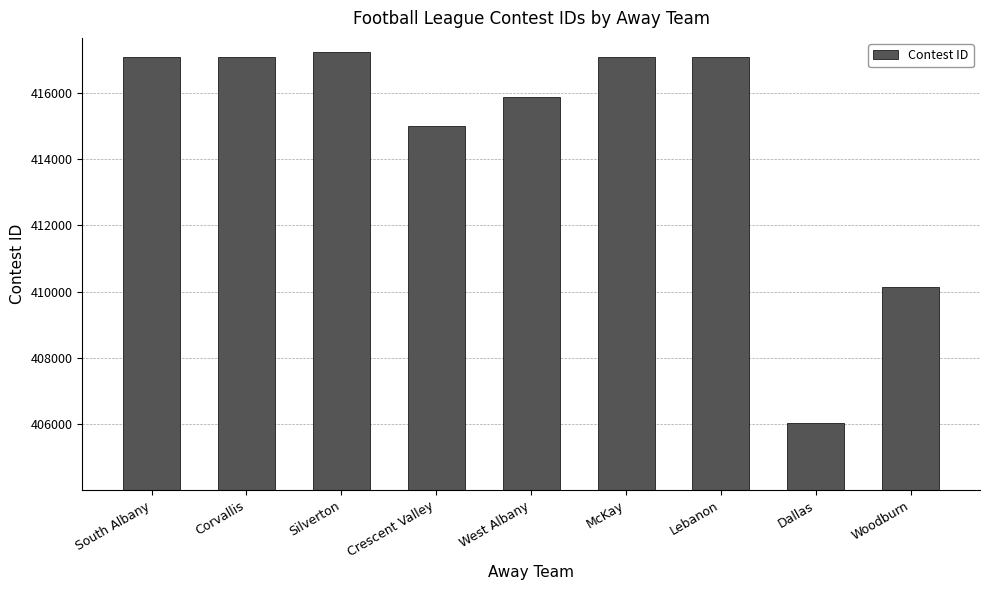

What is the value of the 7th bar from the left?

417076